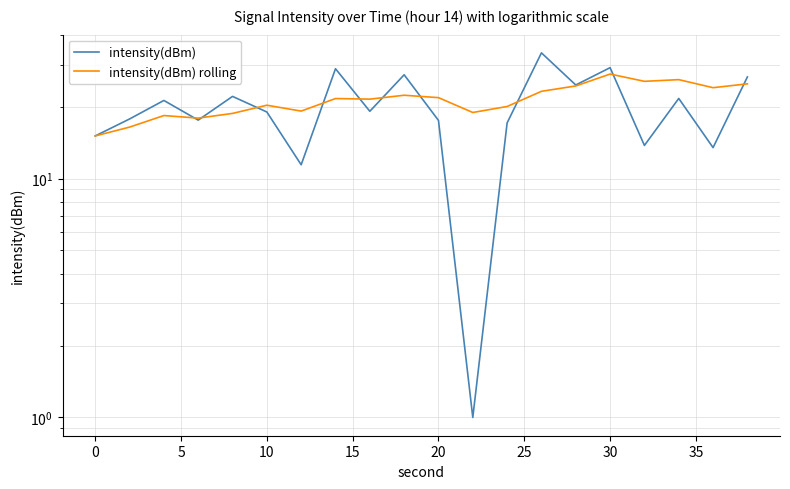

Which series has the widest spread of values?

intensity(dBm)